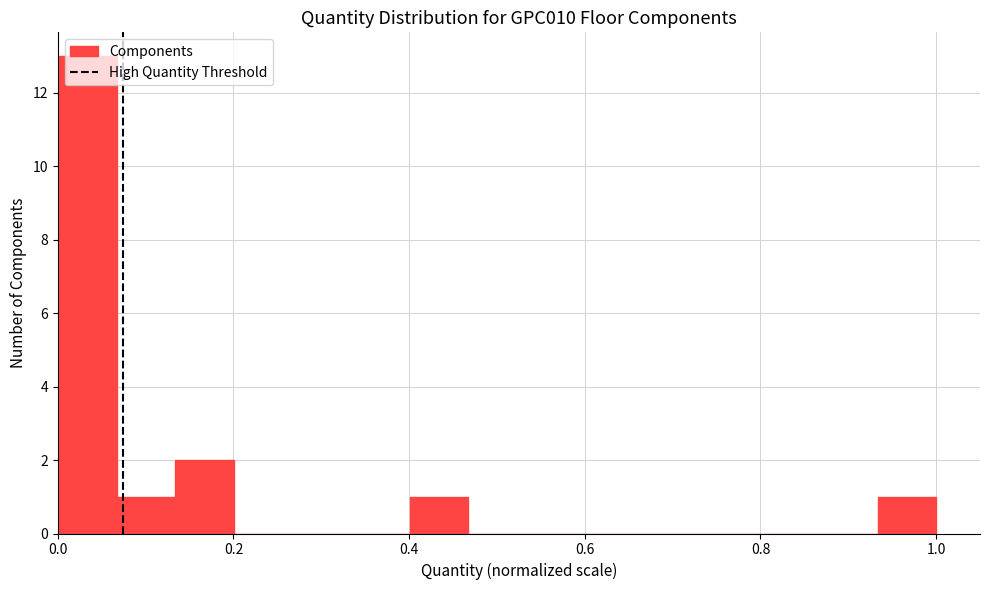

Around what value on the x-axis is the tallest bar? Give the approximate position of its centre, as read against the axis.

0.04